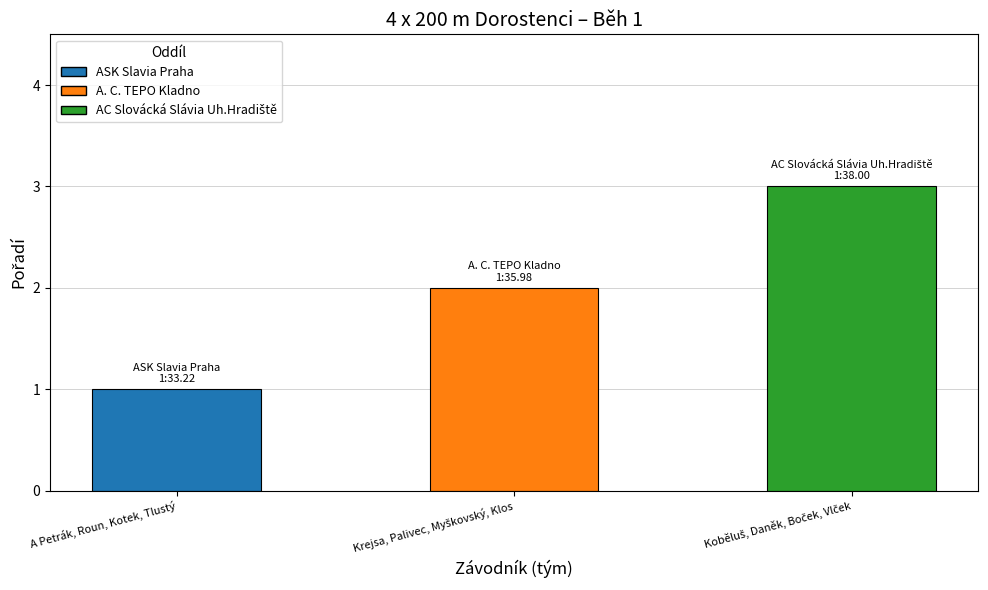

At which category does the chart reach its minimum across all series?

A Petrák, Roun, Kotek, Tlustý